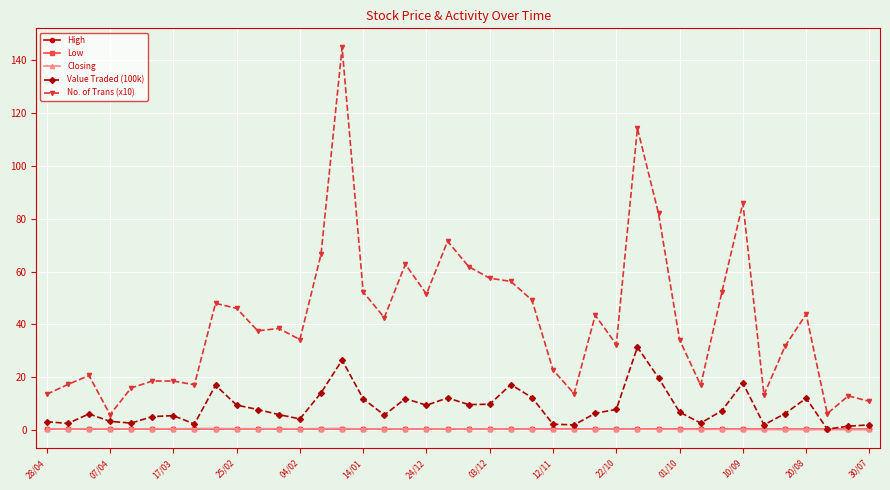

True or false: No. of Trans (x10) has more than 1 interior local peaks.

True